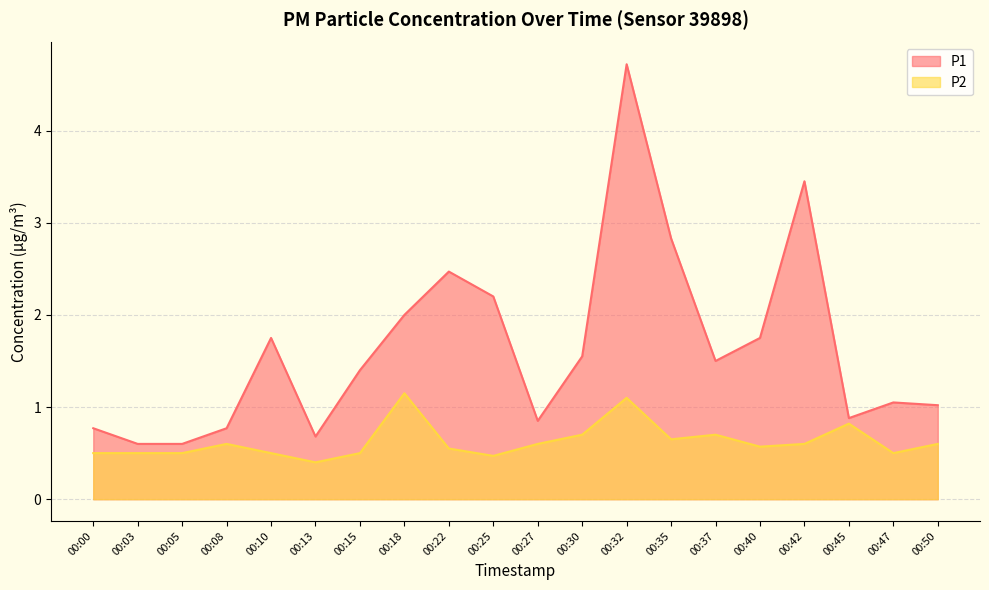

Rank the categories by P1 value from highest to lowest.

00:32, 00:42, 00:35, 00:22, 00:25, 00:18, 00:10, 00:40, 00:30, 00:37, 00:15, 00:47, 00:50, 00:45, 00:27, 00:00, 00:08, 00:13, 00:03, 00:05